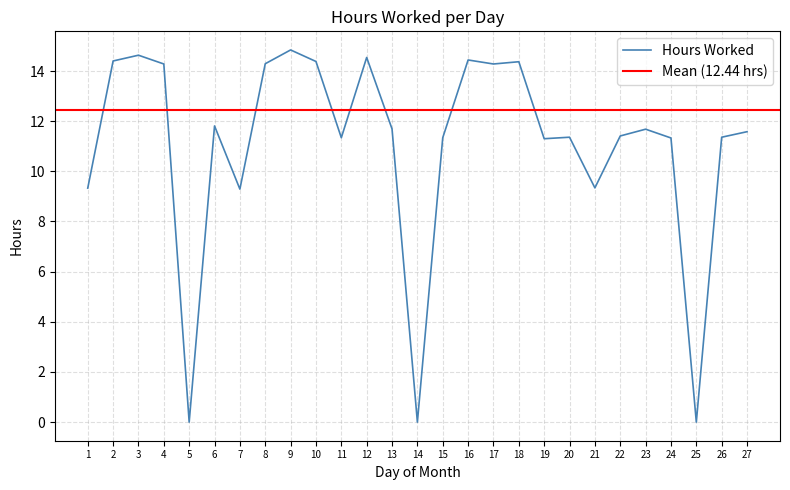

What is the difference between the second highest and second lowest values?

14.6